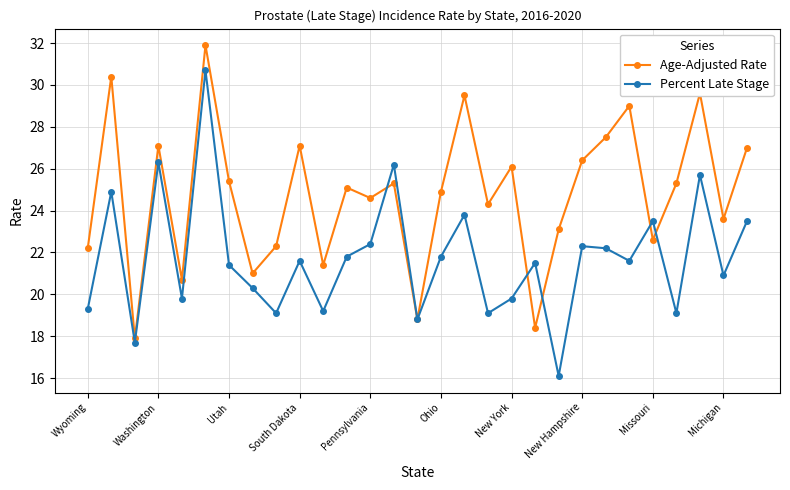

Which series has the largest total across all categories?

Age-Adjusted Rate